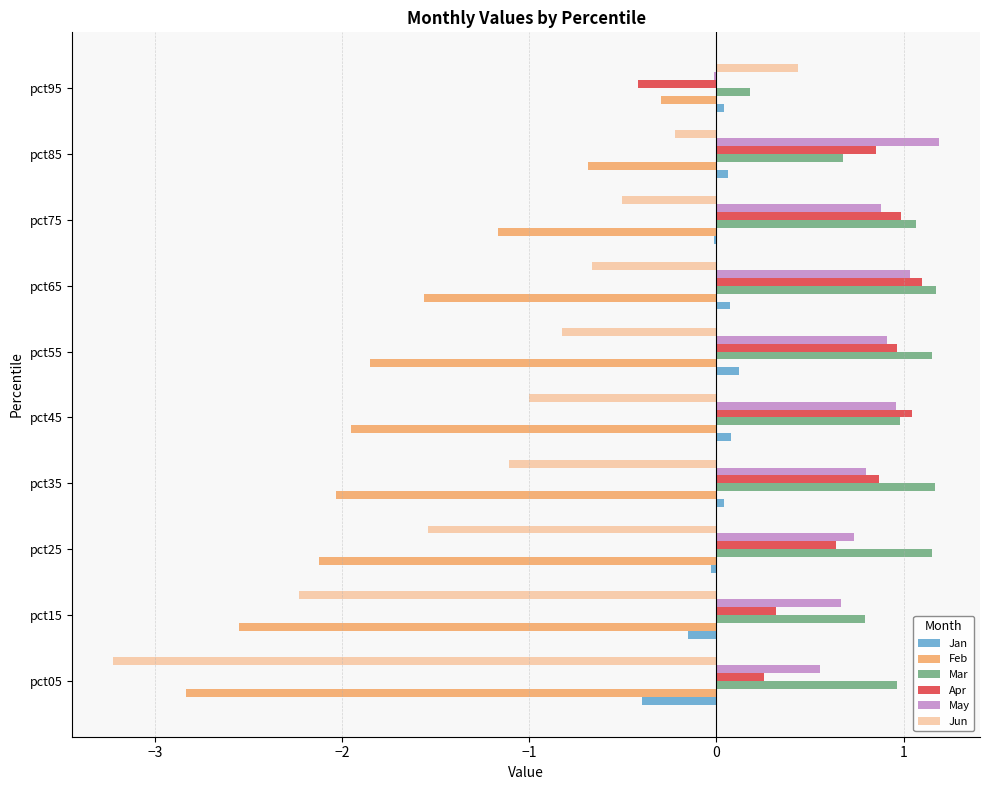

The Apr series shows 0.6 at pct15. True or false?

False